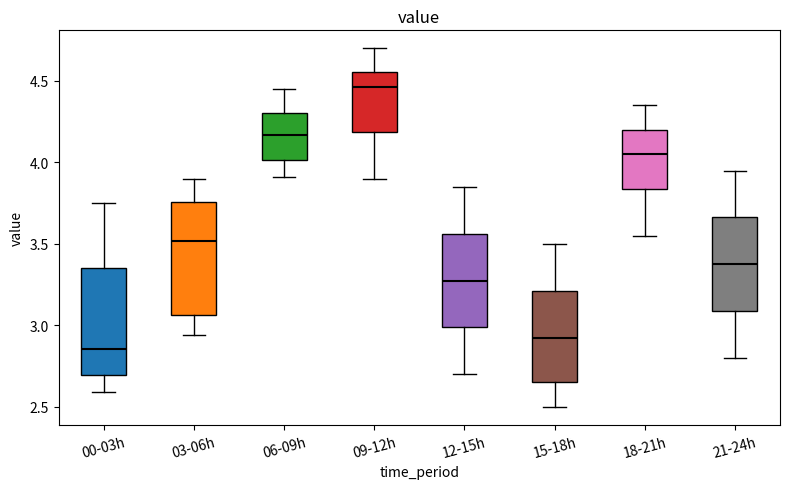

Reading left to right, read every box against the y-axis: the position of its median line, the range the box covers, and the ends of its whiskers. The values are not printed on the chart, so give them approximately, as read against the axis.

00-03h: median 2.85, box 2.70 to 3.35, whiskers 2.60 to 3.75
03-06h: median 3.50, box 3.05 to 3.75, whiskers 2.95 to 3.90
06-09h: median 4.15, box 4.00 to 4.30, whiskers 3.90 to 4.45
09-12h: median 4.45, box 4.20 to 4.55, whiskers 3.90 to 4.70
12-15h: median 3.30, box 3.00 to 3.55, whiskers 2.70 to 3.85
15-18h: median 2.95, box 2.65 to 3.20, whiskers 2.50 to 3.50
18-21h: median 4.05, box 3.85 to 4.20, whiskers 3.55 to 4.35
21-24h: median 3.40, box 3.10 to 3.65, whiskers 2.80 to 3.95